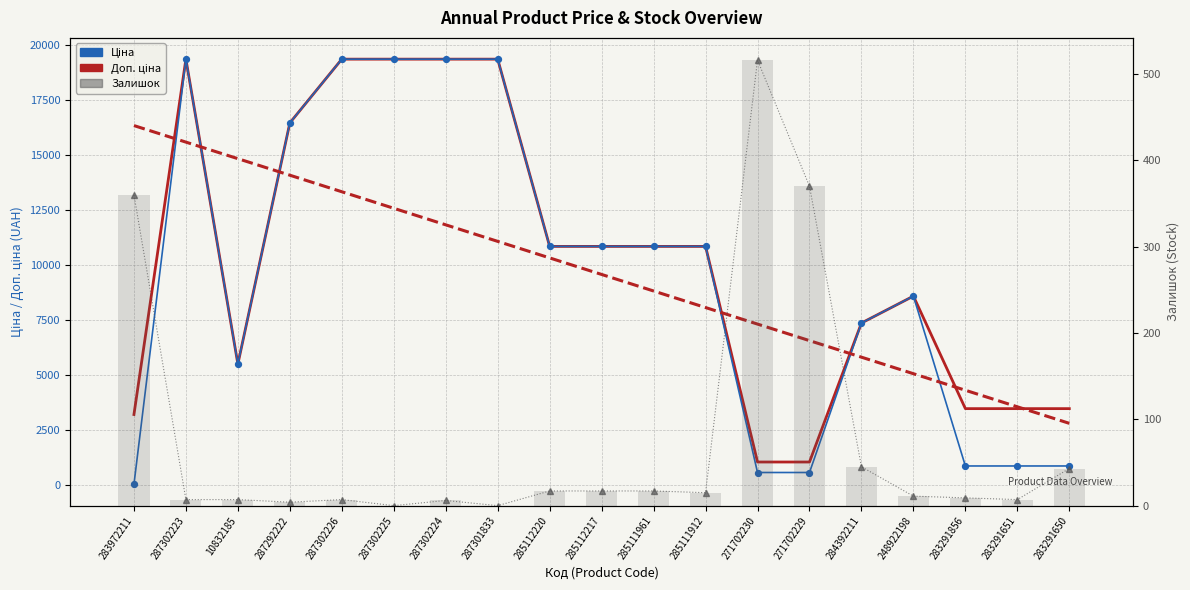

Which series contains the lowest Y value?

Залишок